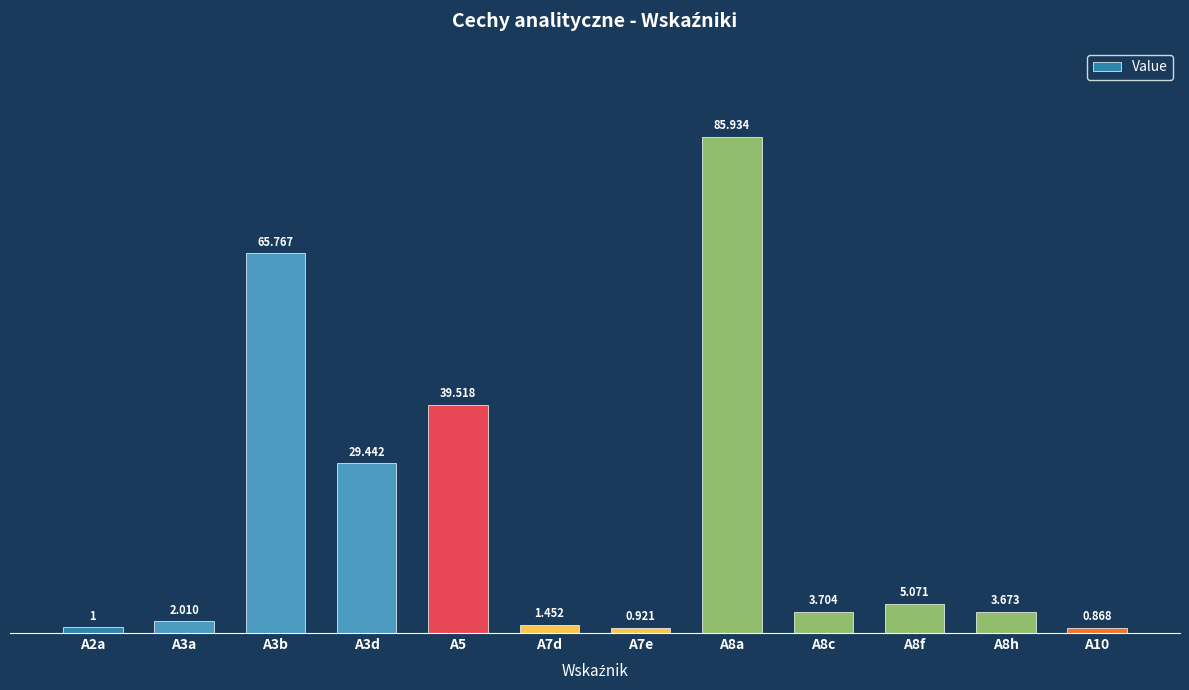

Rank the categories by value from lowest to highest.

A10, A7e, A2a, A7d, A3a, A8h, A8c, A8f, A3d, A5, A3b, A8a